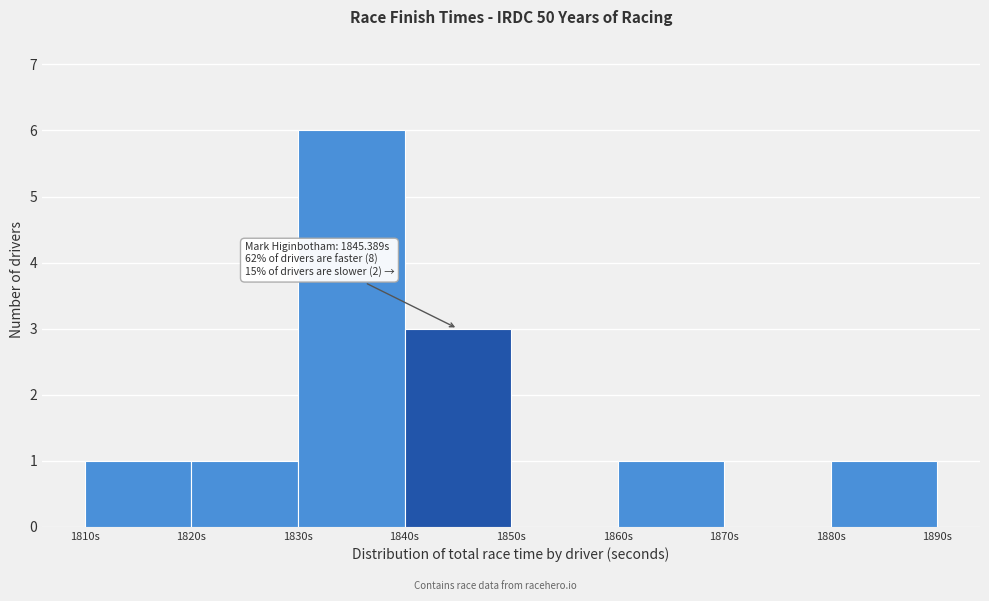

Over which range of the x-axis is the bar tallest?

1830 to 1840